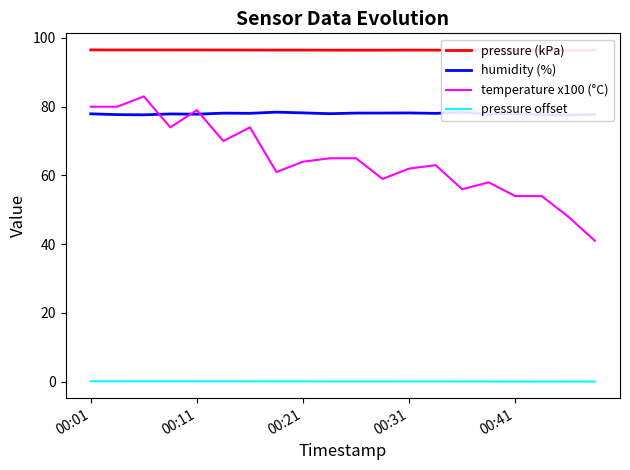

Is it true that humidity (%) equals 119.1 at 6?

False